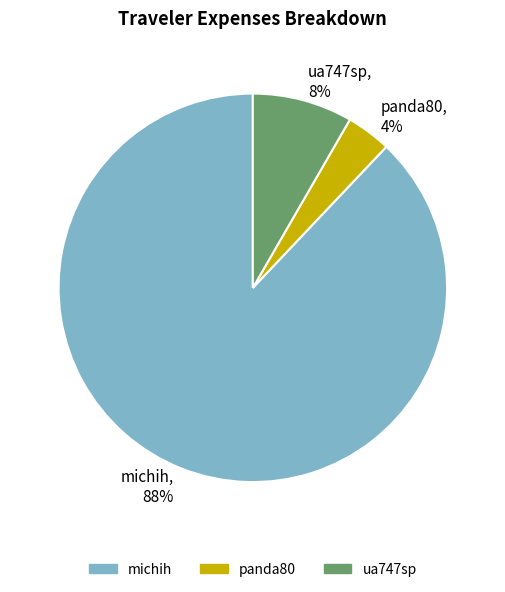

Combined, do panda80 and michih account for over 50%?

Yes